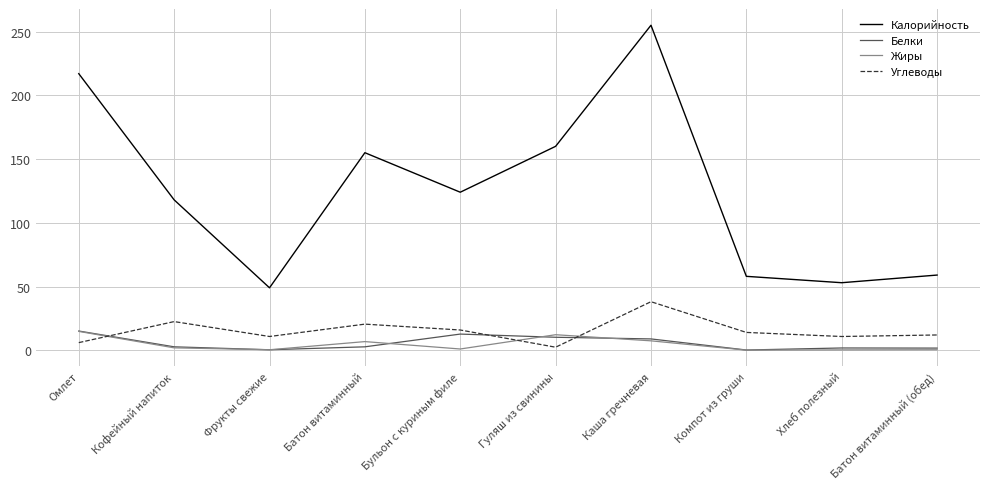

True or false: Углеводы and Жиры intersect in this chart.

True